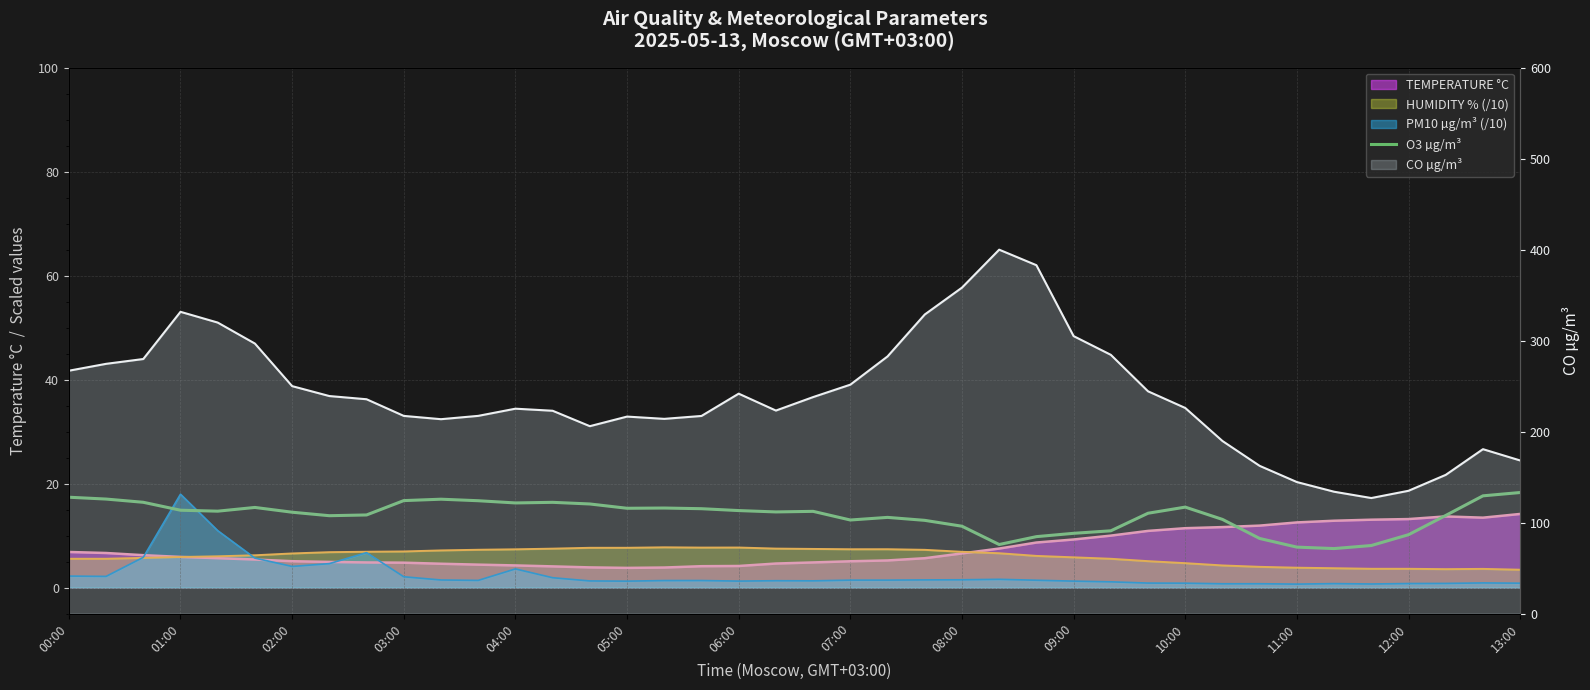

What is the difference between the values at 28 and 22?

2.6